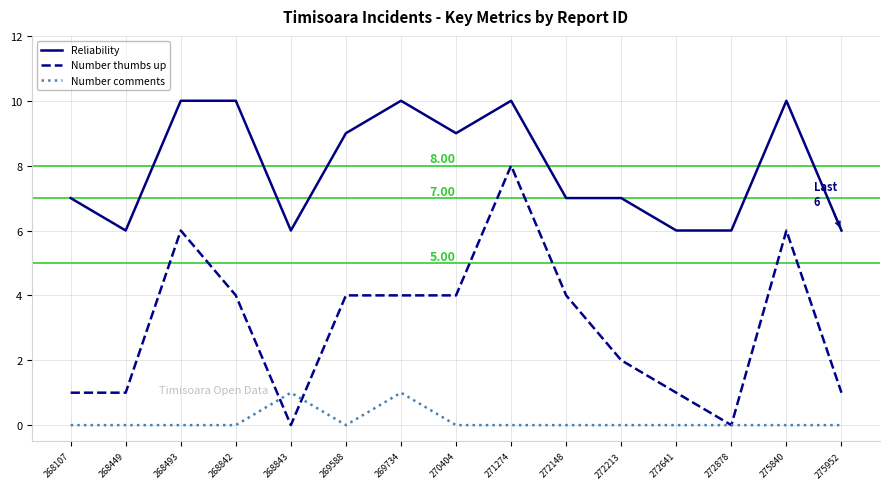

What is the average value of the Reliability series?

8